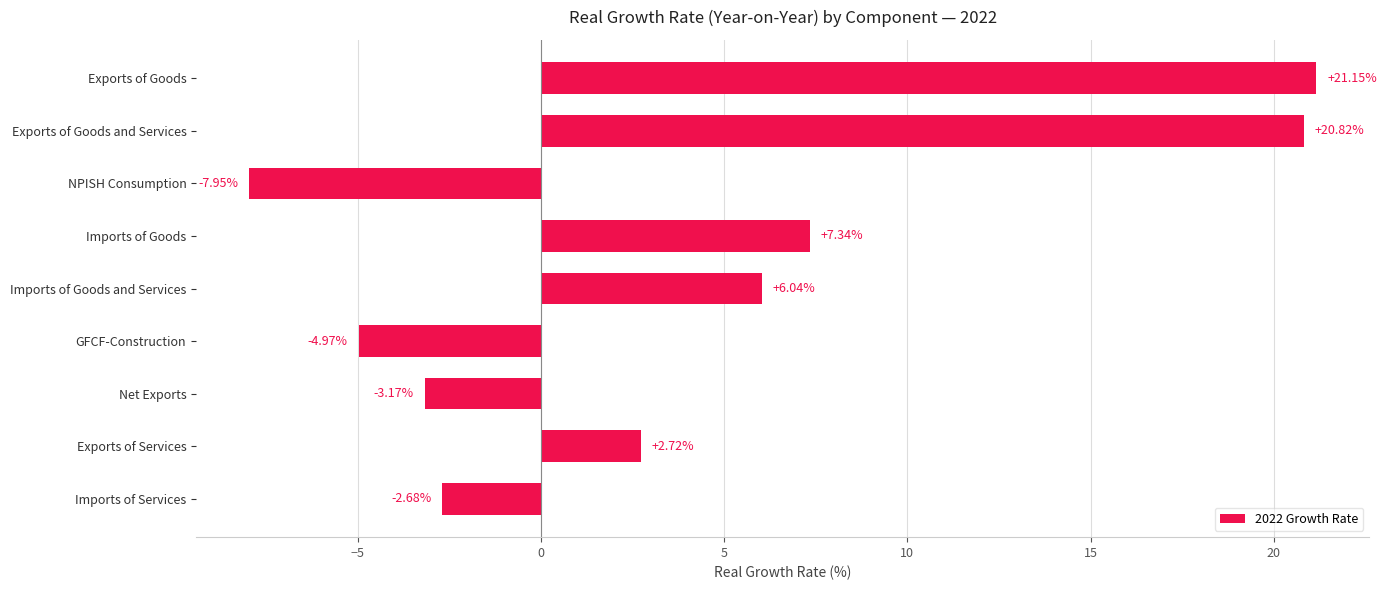

Which label corresponds to the largest value in the chart?

Exports of Goods